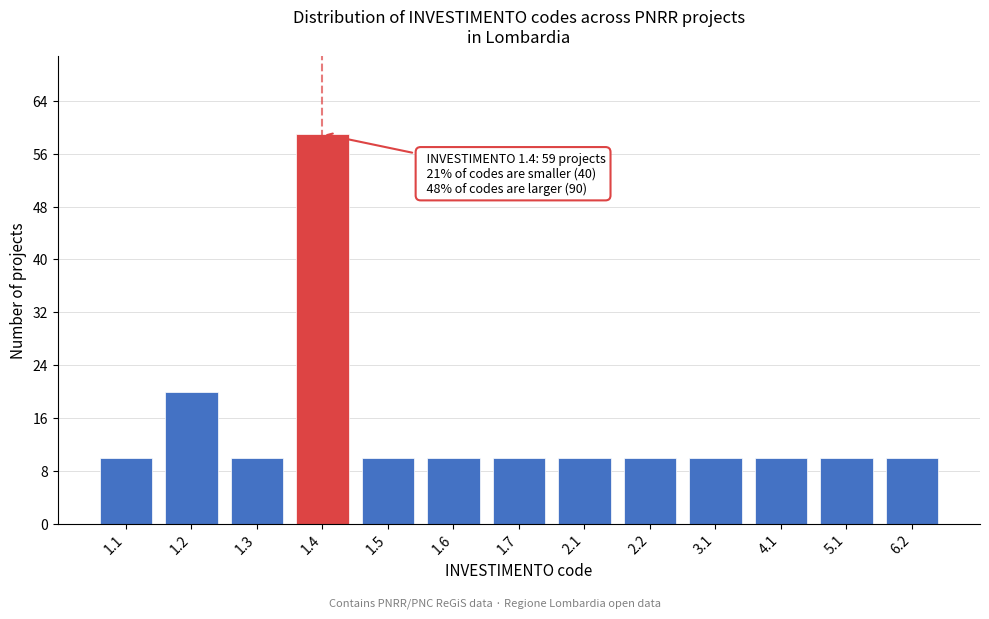

Reading left to right, what are all the values shown in this chart?

1.1=10	1.2=20	1.3=10	1.4=59	1.5=10	1.6=10	1.7=10	2.1=10	2.2=10	3.1=10	4.1=10	5.1=10	6.2=10